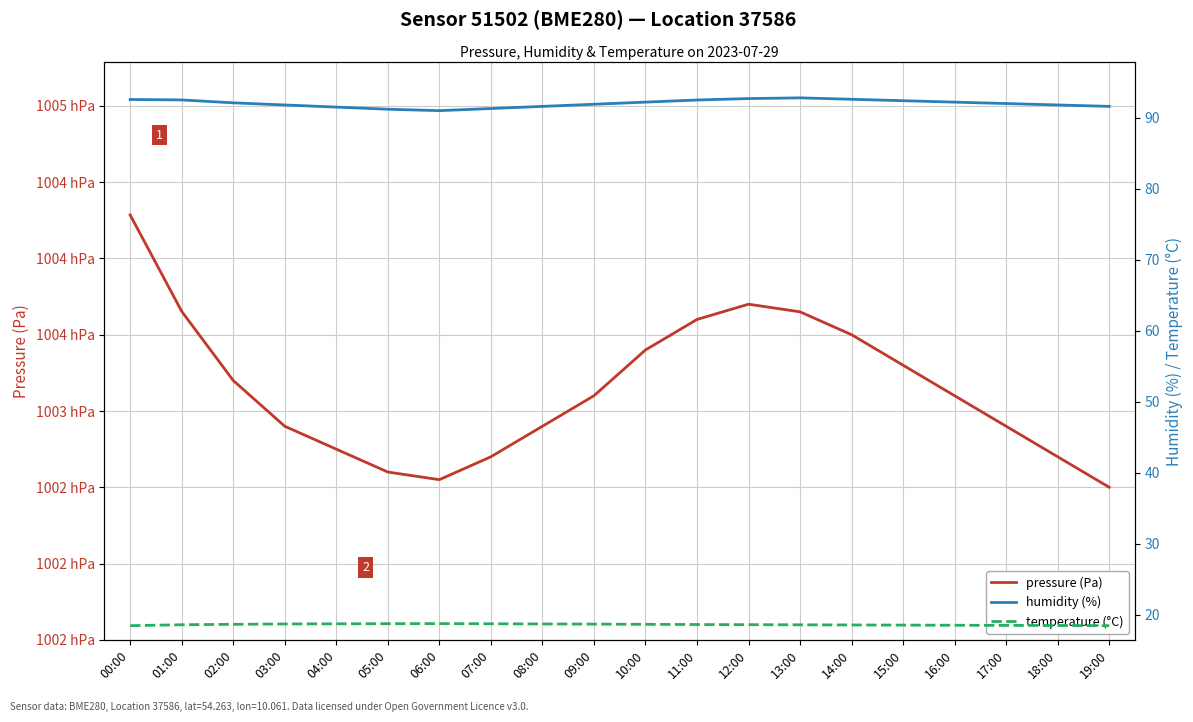

True or false: temperature (°C) and pressure (Pa) cross at least once.

False